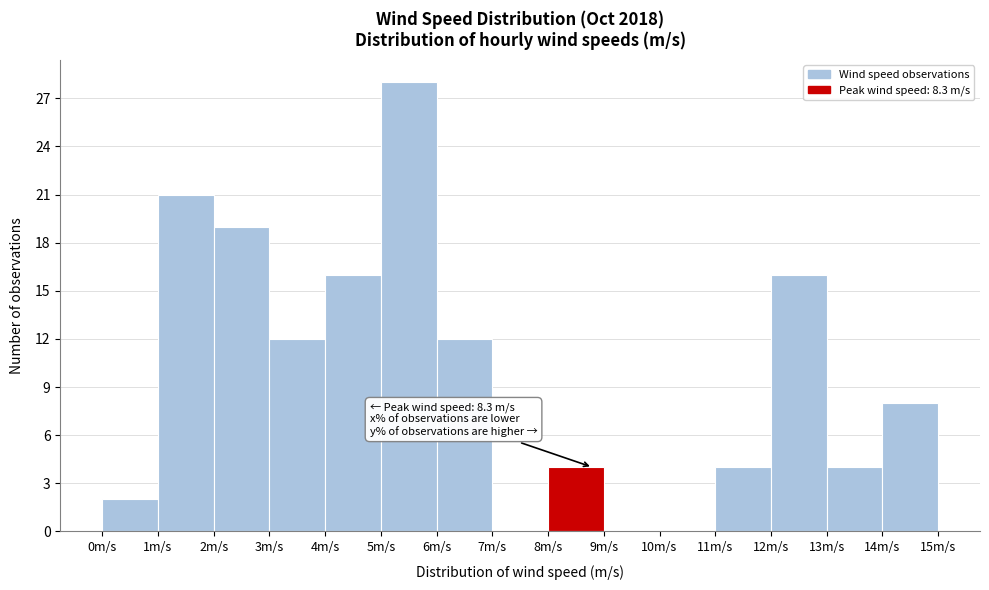

Which range on the x-axis has the tallest bar?

5 to 6